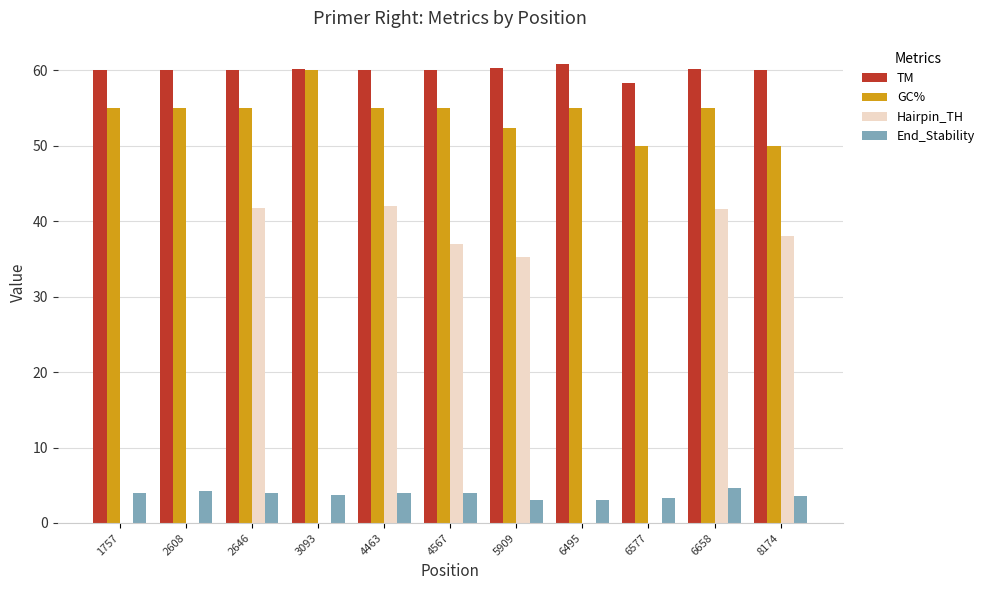

At which label is Hairpin_TH closest to 21?

5909